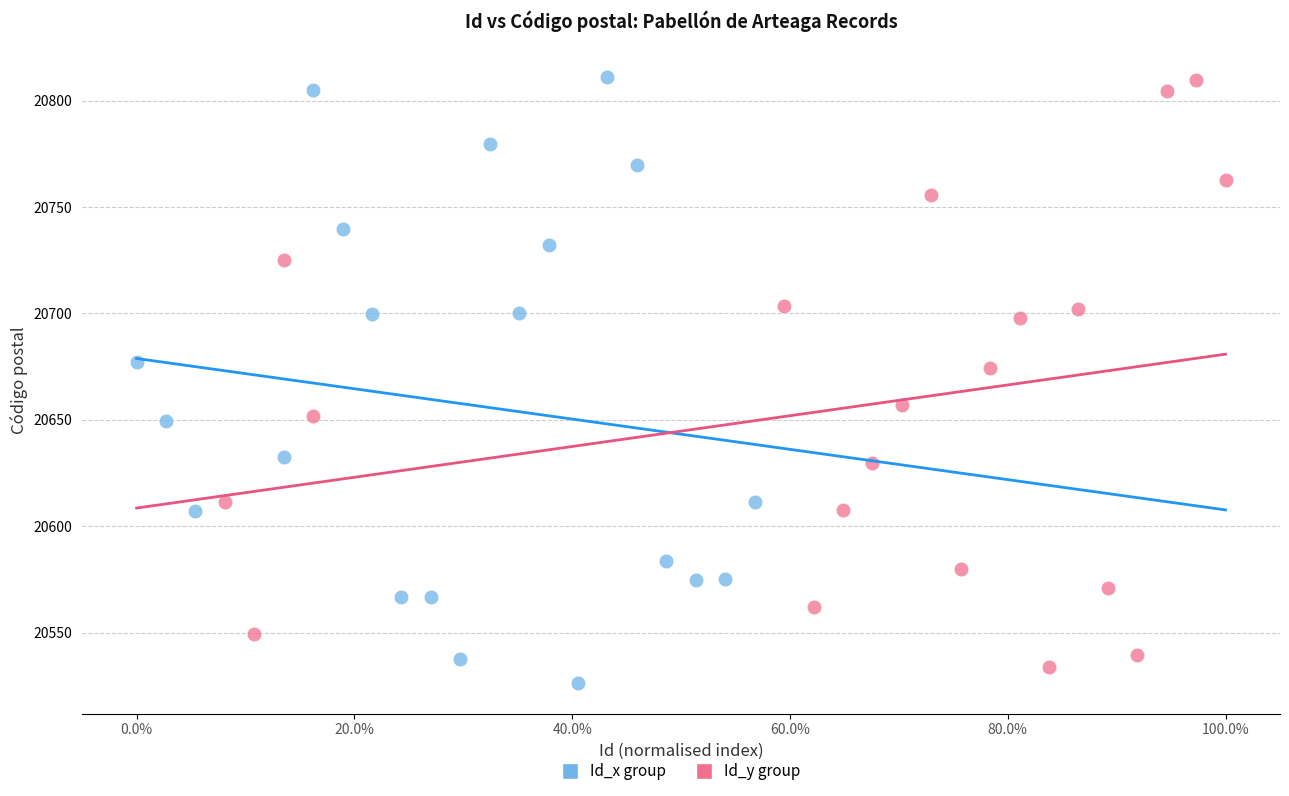

Which series has the largest Y range (max minus min)?

Id_x group